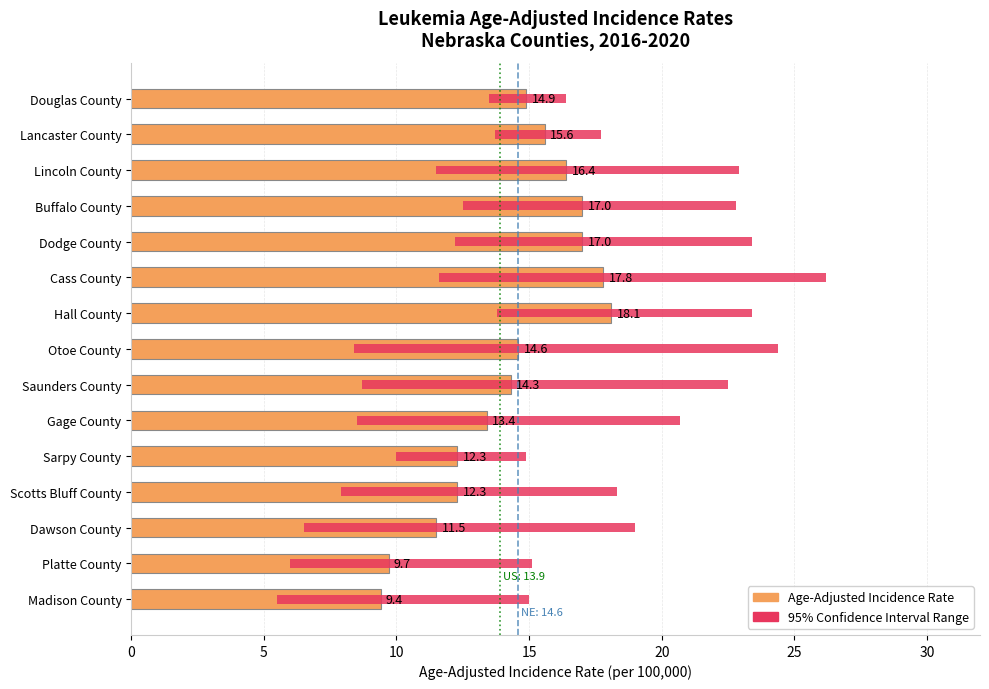

What is the maximum value shown in the chart?

18.1